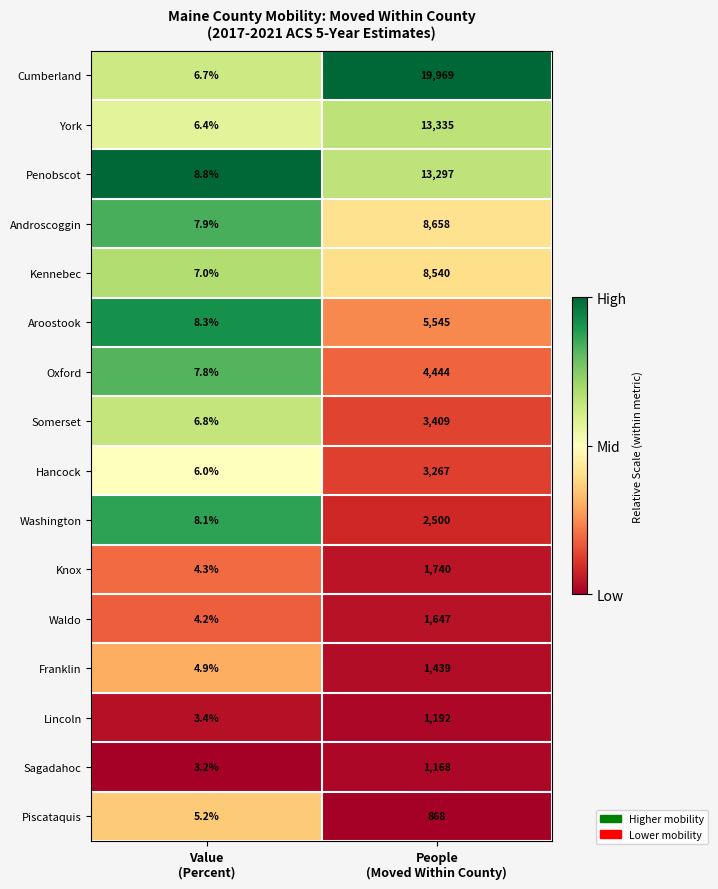

What is the minimum value shown in the chart?

3.2